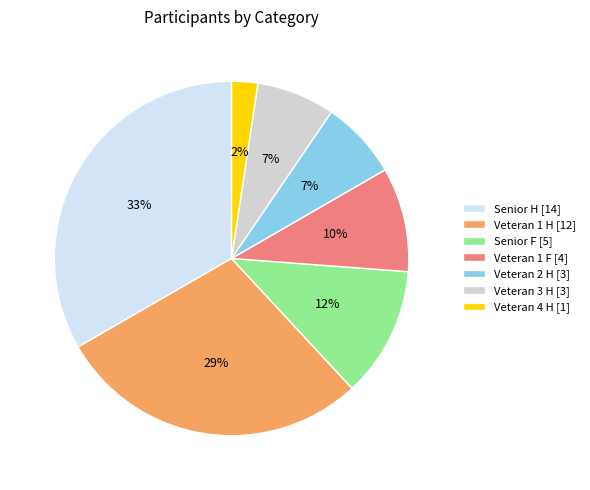

Is there any slice that represents more than half of the pie?

No